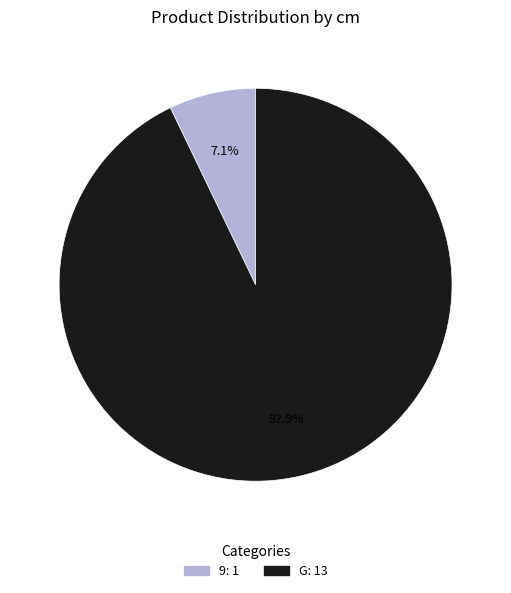

Is it true that G is 99% of the pie?

False